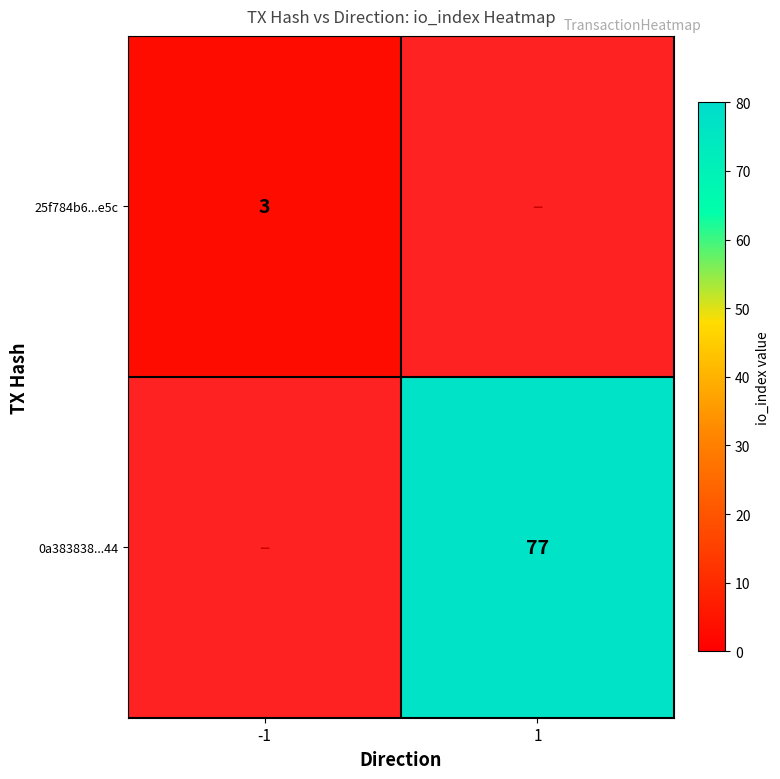

What is the maximum value shown in the chart?

77.0